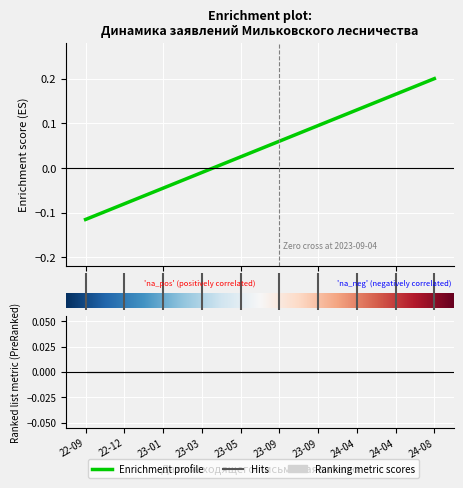

What is the change in value from 0 to 2?

+0.1